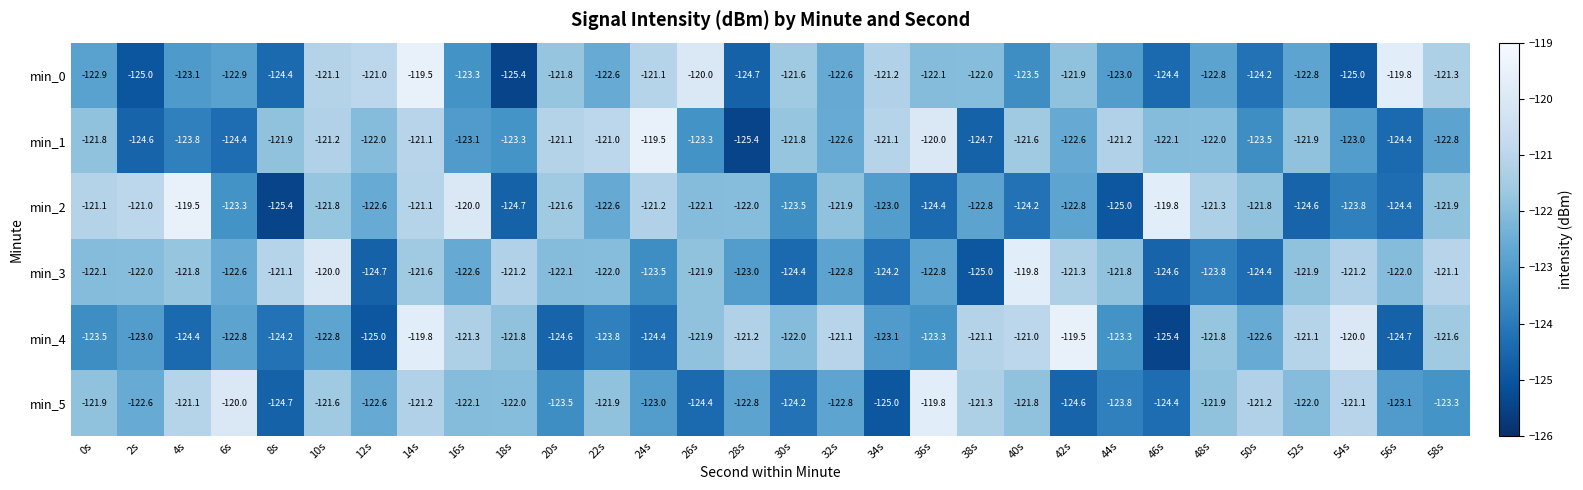

How many data points in min_5 are less than -122?

16